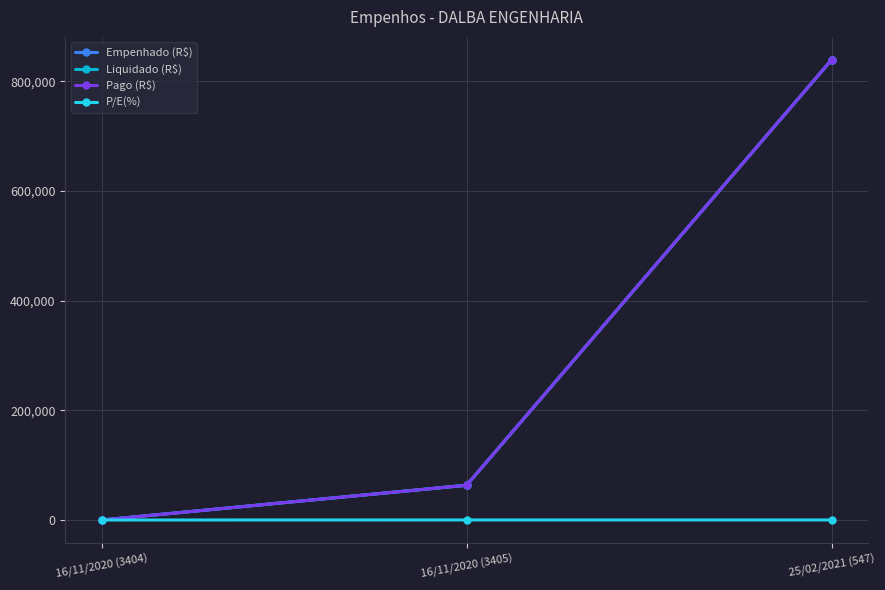

Is this an area chart (filled region under the line)?

No